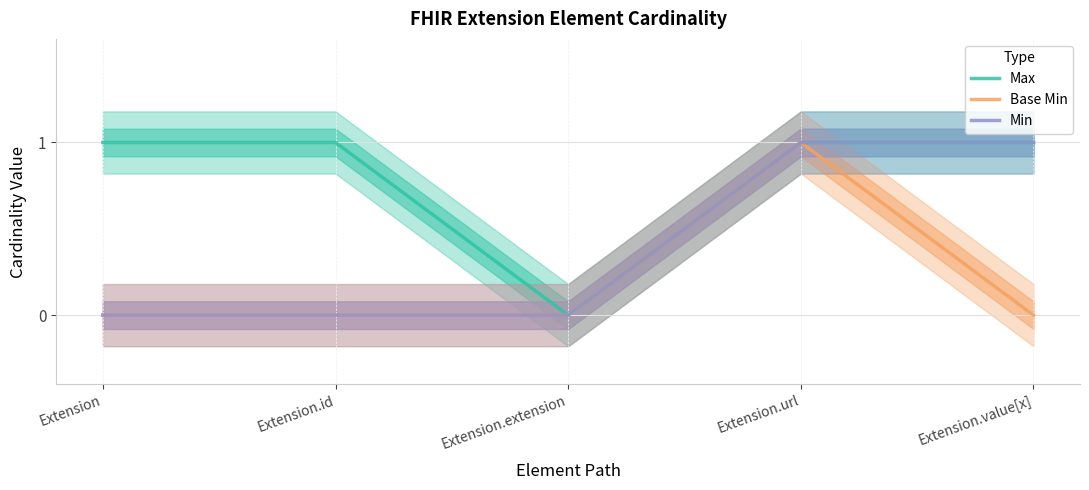

The value of Base Min at Extension.value[x] is 0. True or false?

True